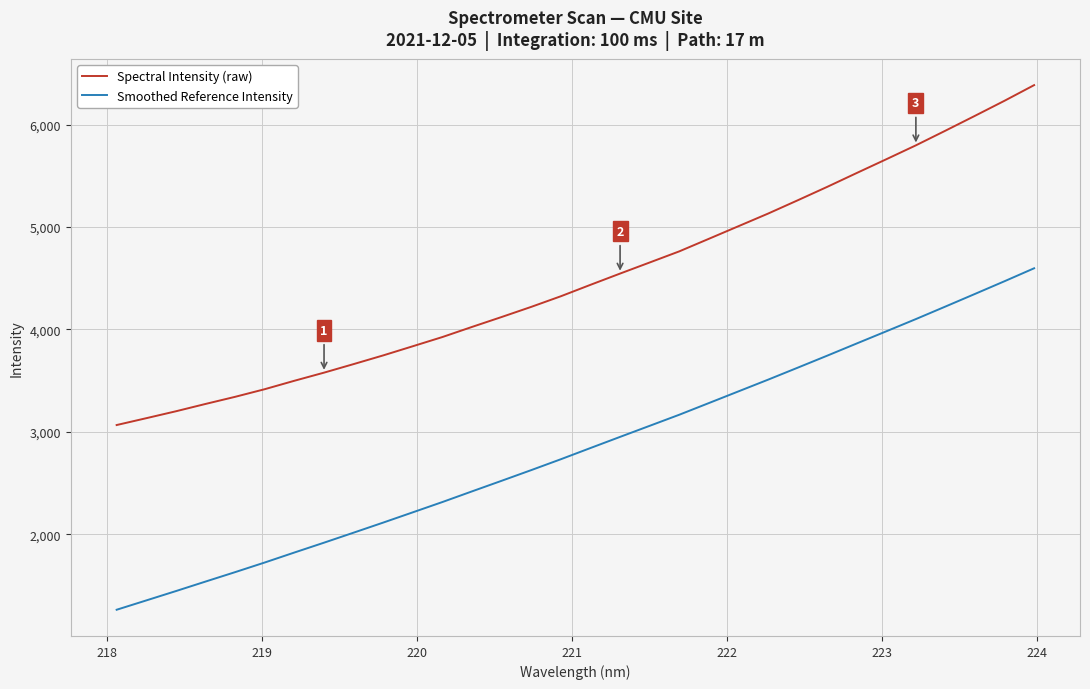

Which series has the largest total across all categories?

Spectral Intensity (raw)